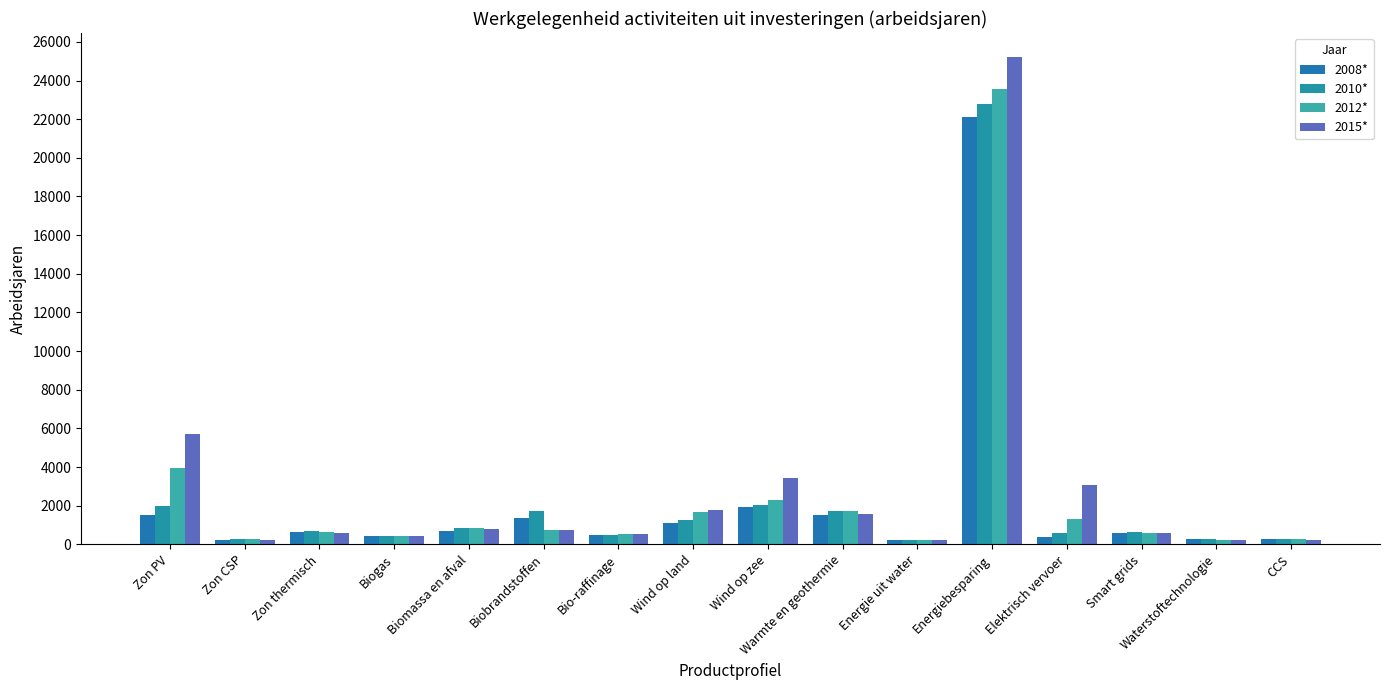

Is the value of 2015* at Energie uit water greater than the value of 2012* at CCS?

No